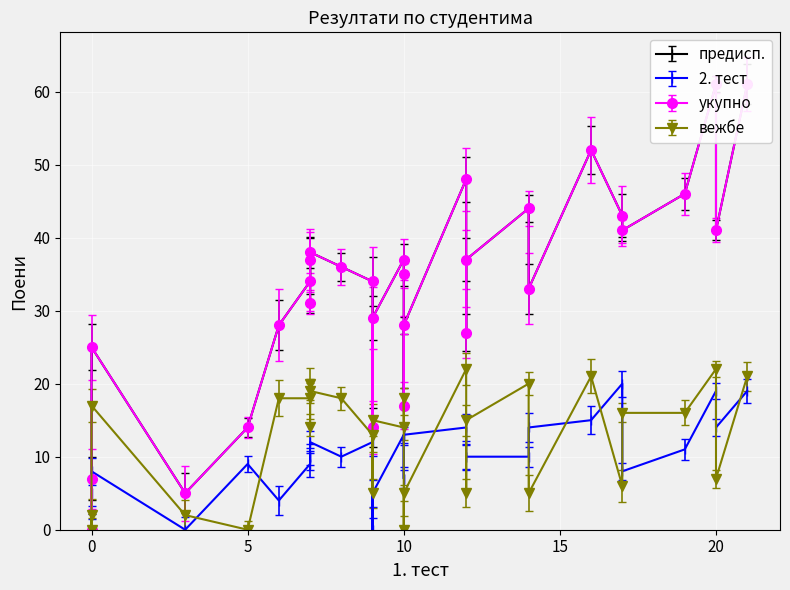

In укупно, how many points are higher than both neighbors (excluding endpoints)?

7